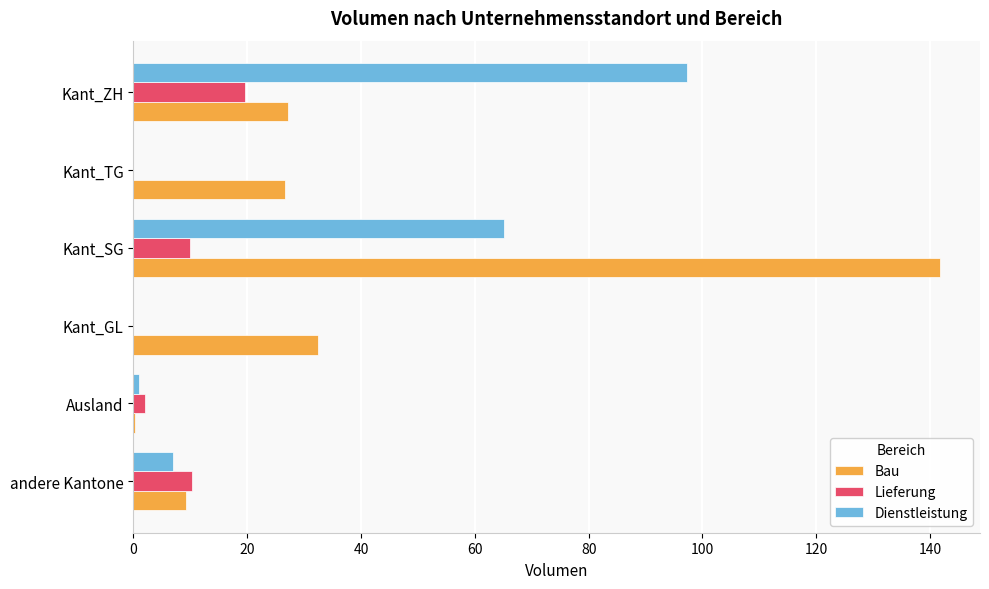

The value of Lieferung at Kant_GL is -12.1. True or false?

False